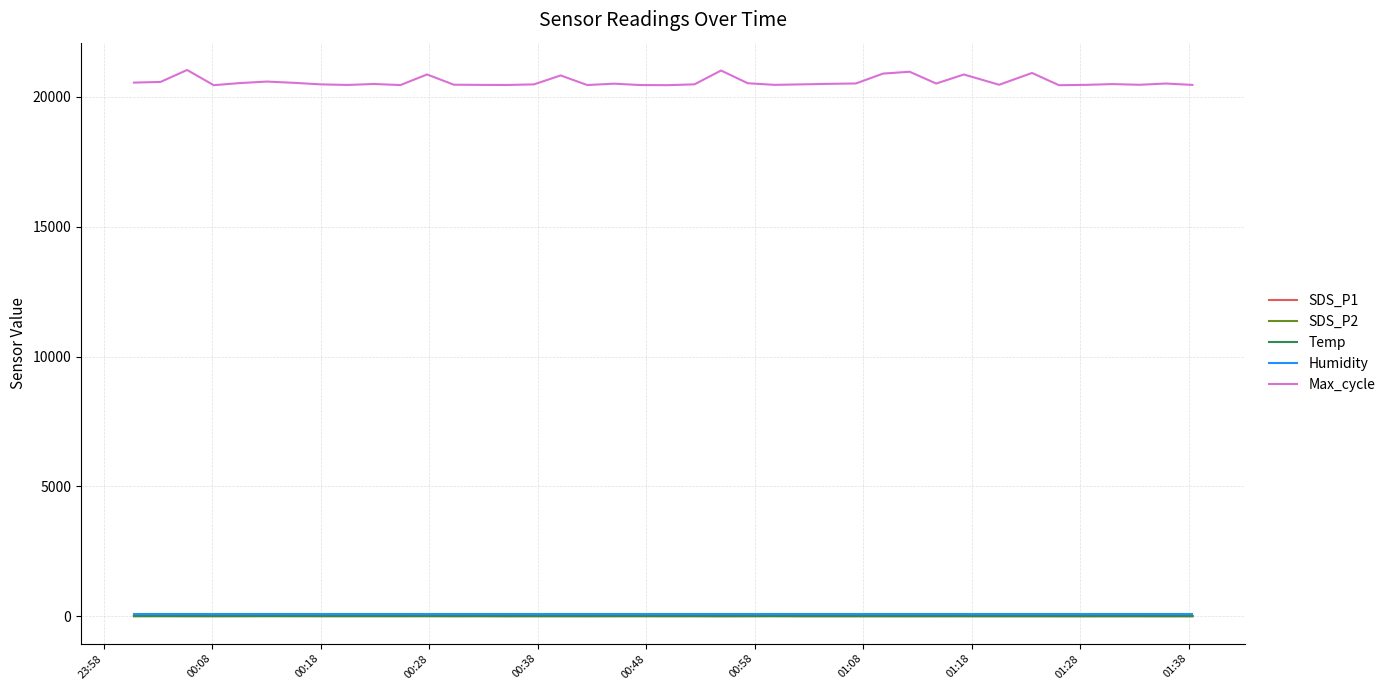

What are all the series names shown in the legend?

SDS_P1, SDS_P2, Temp, Humidity, Max_cycle